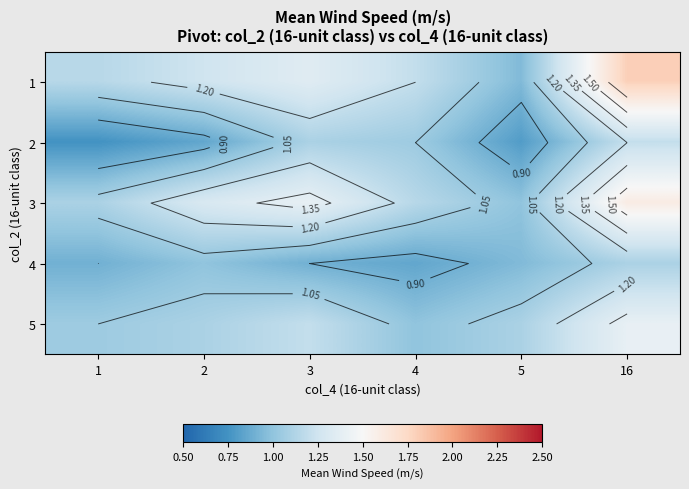

Rank the series by their maximum value, from highest to lowest.

1, 3, 5, 2, 4